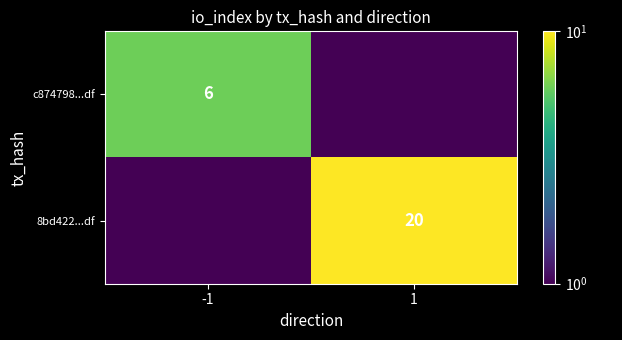

Which label corresponds to the largest value in the chart?

1